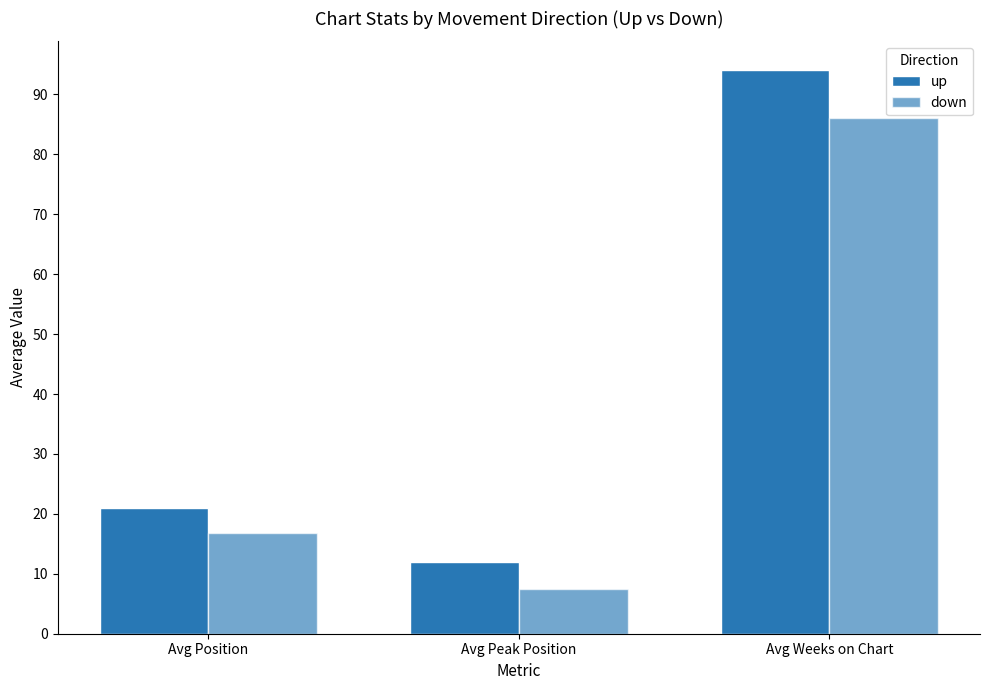

Count the number of categories in the chart.

3